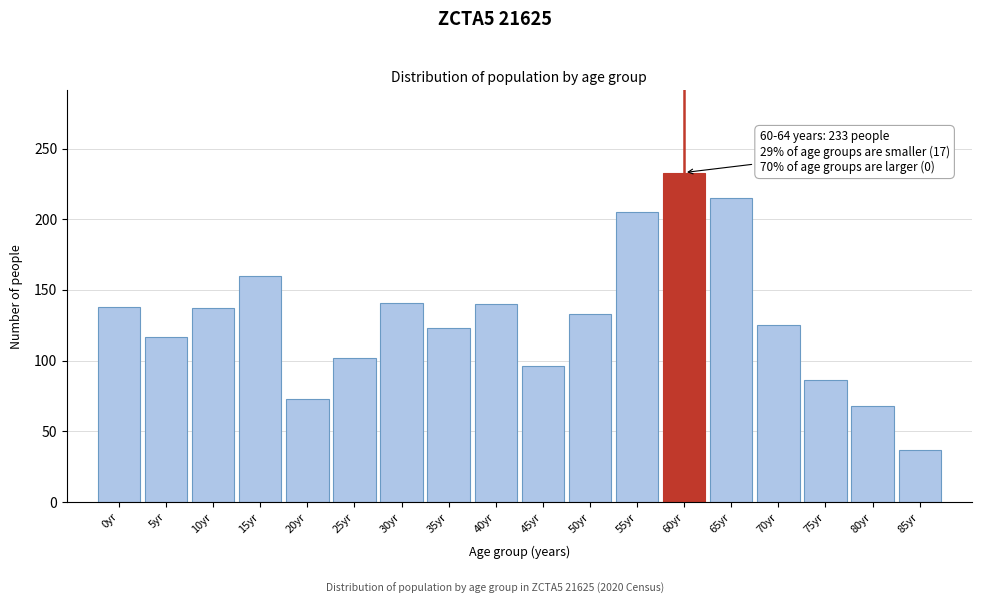

Which has a higher value, 85yr or 65yr?

65yr